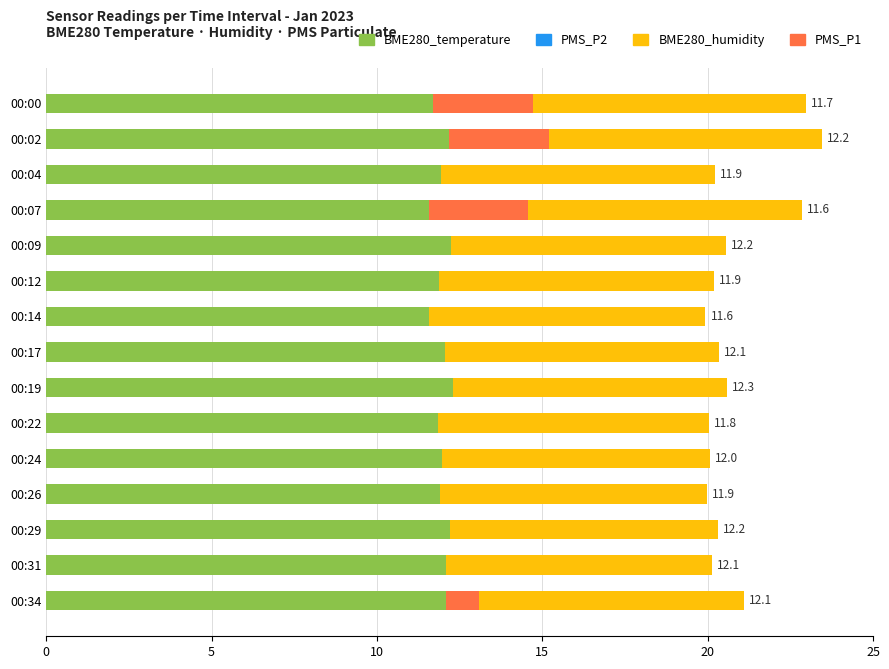

What is the total value across all series at 00:12?

20.2